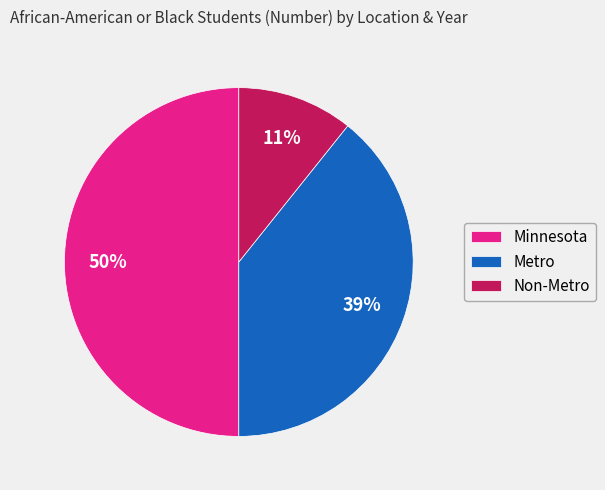

Which category has the smallest portion of the pie?

Non-Metro